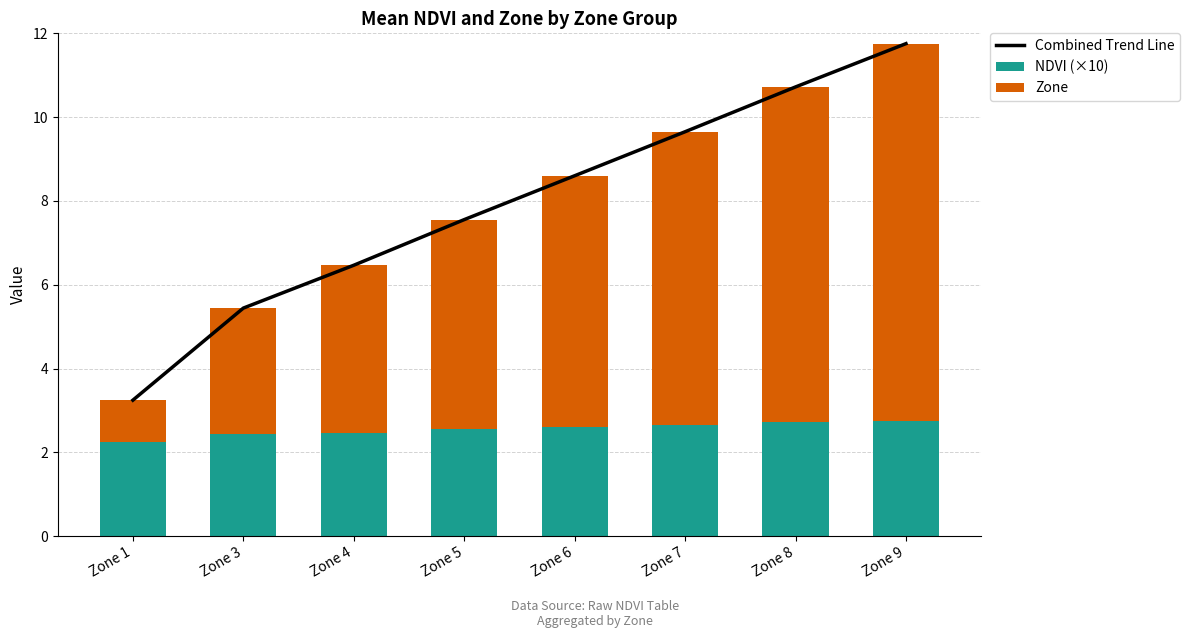

True or false: Combined Trend Line has a value of 9.7 at Zone 7.

True